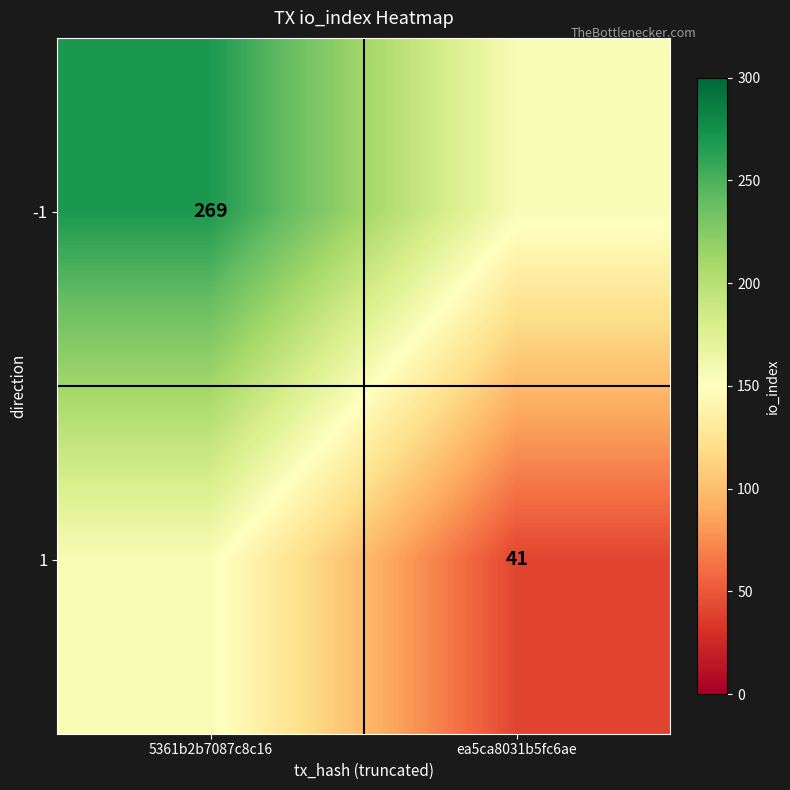

True or false: 1 has a value of 41 at ea5ca8031b5fc6ae.

True